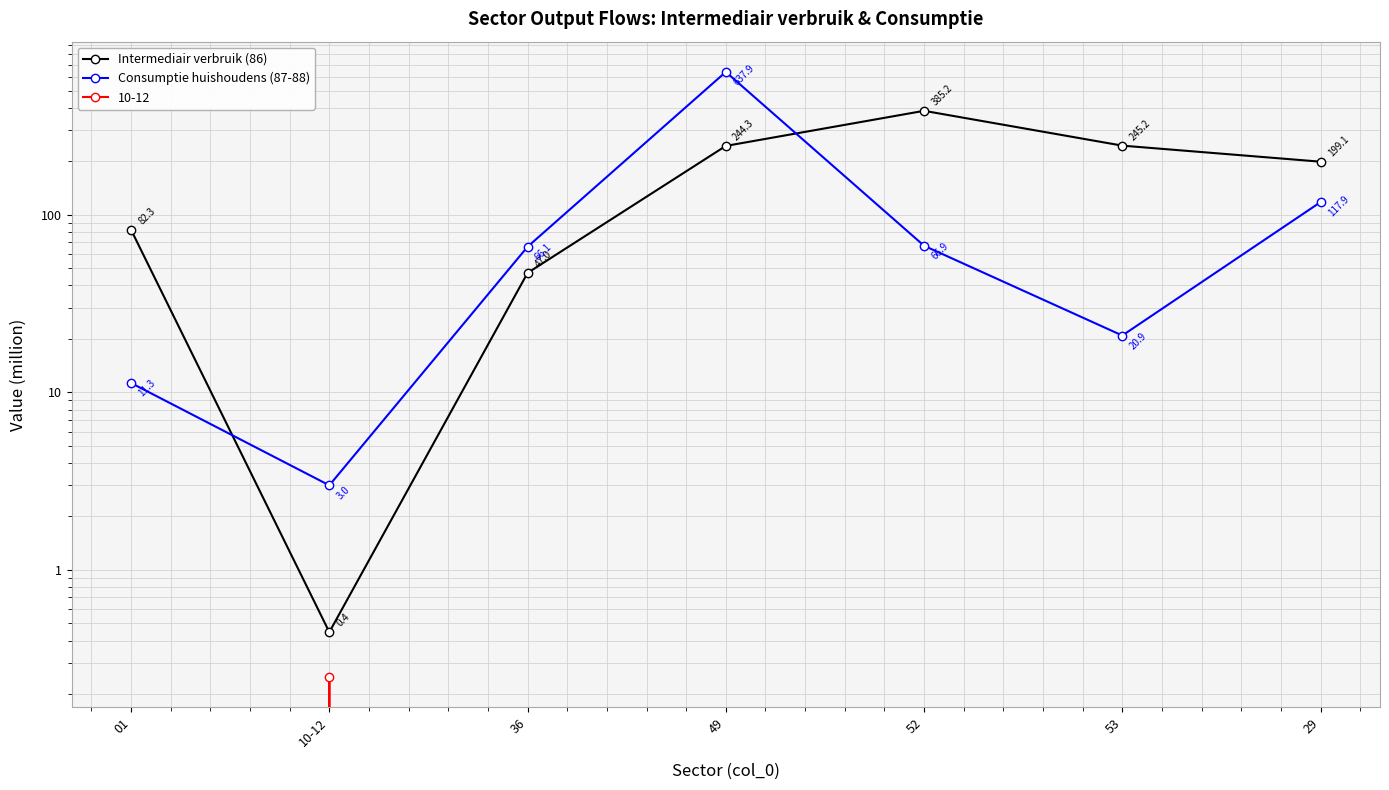

Where is the first local maximum for Intermediair verbruik (86)?

52